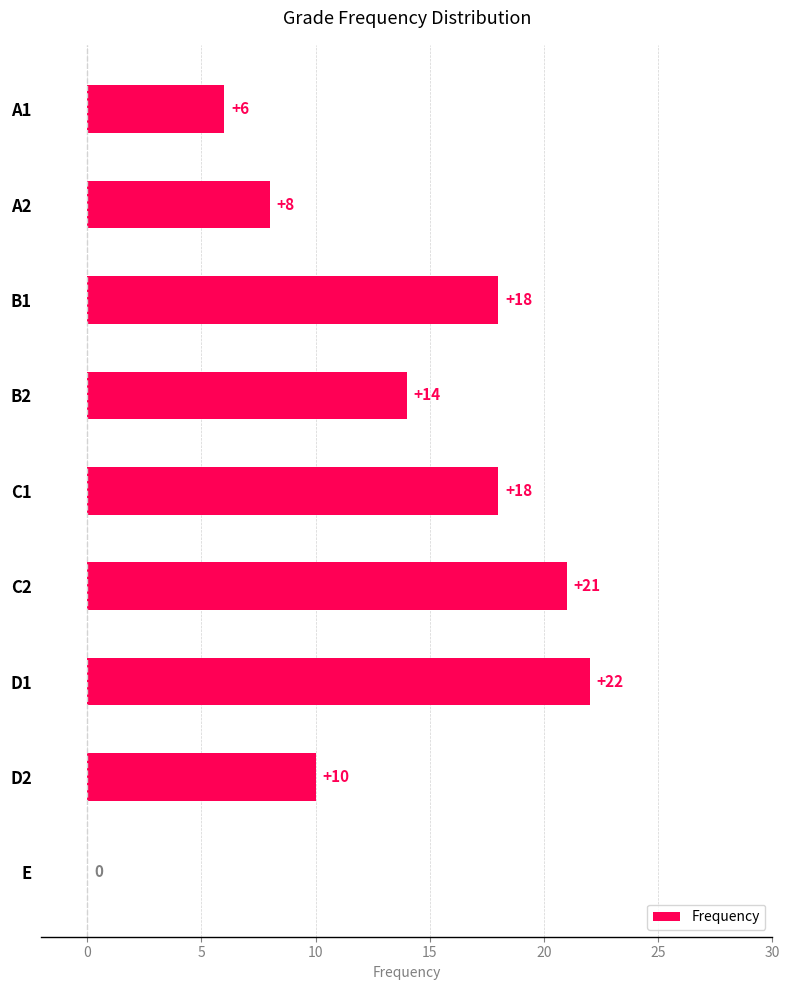

What is the maximum value shown in the chart?

22